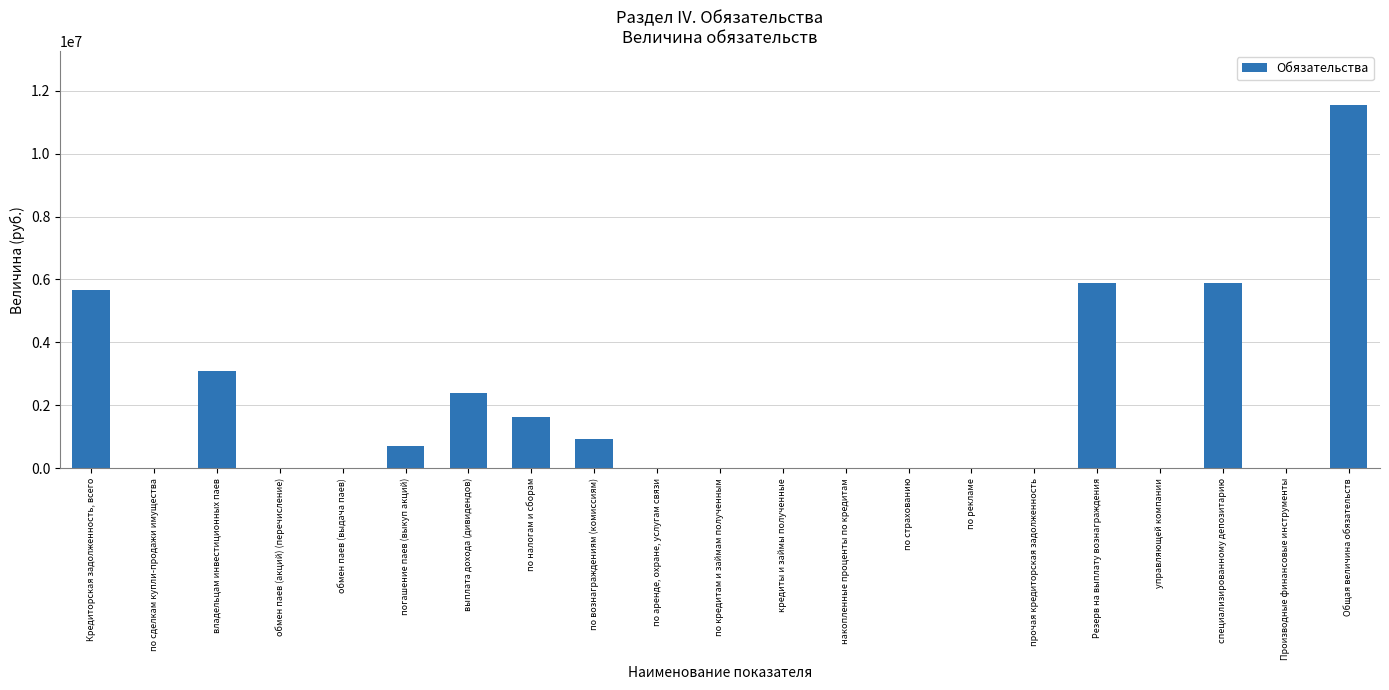

Which has a higher value, по страхованию or погашение паев (выкуп акций)?

погашение паев (выкуп акций)